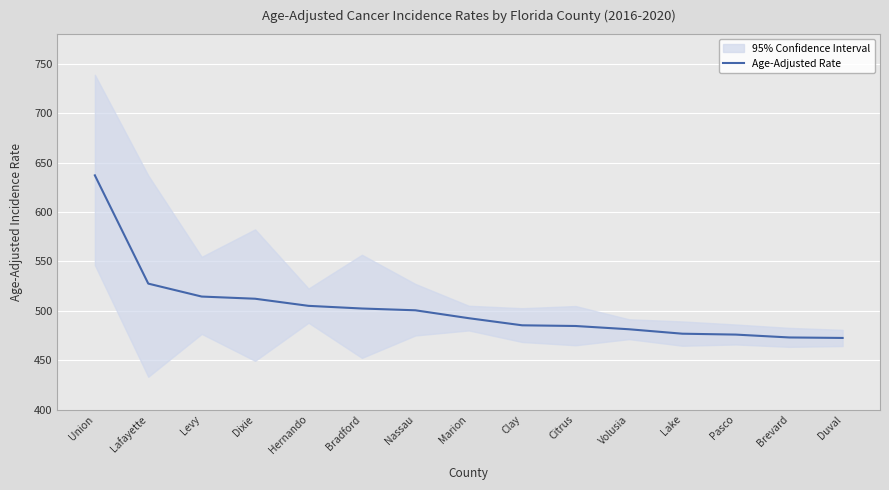

Reading left to right, list all the values displayed in this chart.

Union=637.1	Lafayette=527.5	Levy=514.4	Dixie=512.2	Hernando=505.0	Bradford=502.3	Nassau=500.5	Marion=492.5	Clay=485.3	Citrus=484.6	Volusia=481.3	Lake=476.8	Pasco=475.9	Brevard=473.0	Duval=472.5